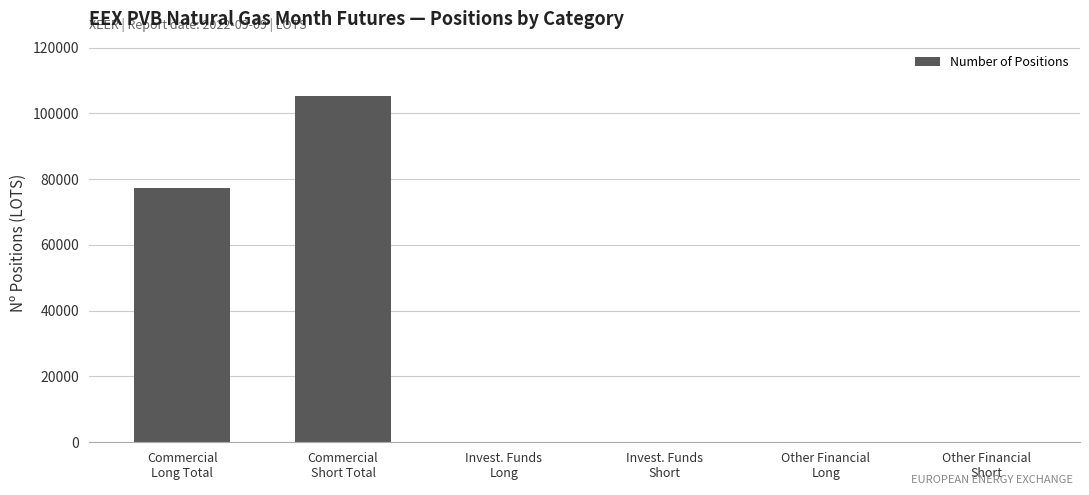

What is the sum of all values?

182340